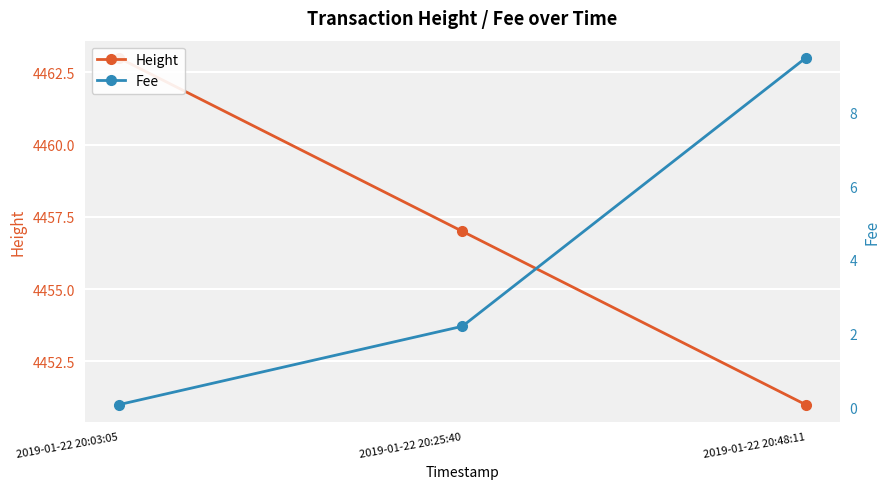

At how many categories does at least one series exceed 2906?

3